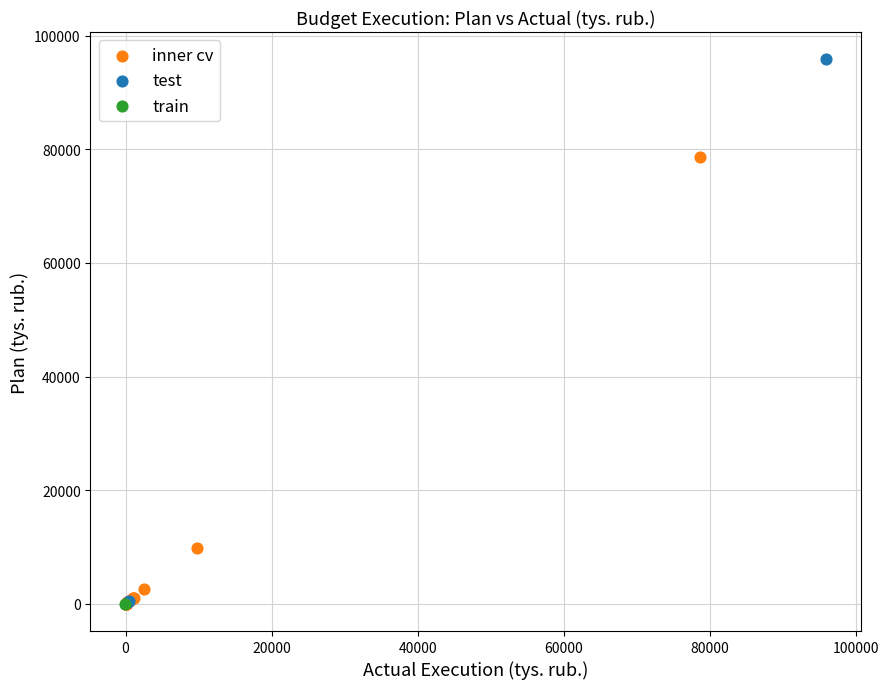

Which series contains the highest Y value?

test